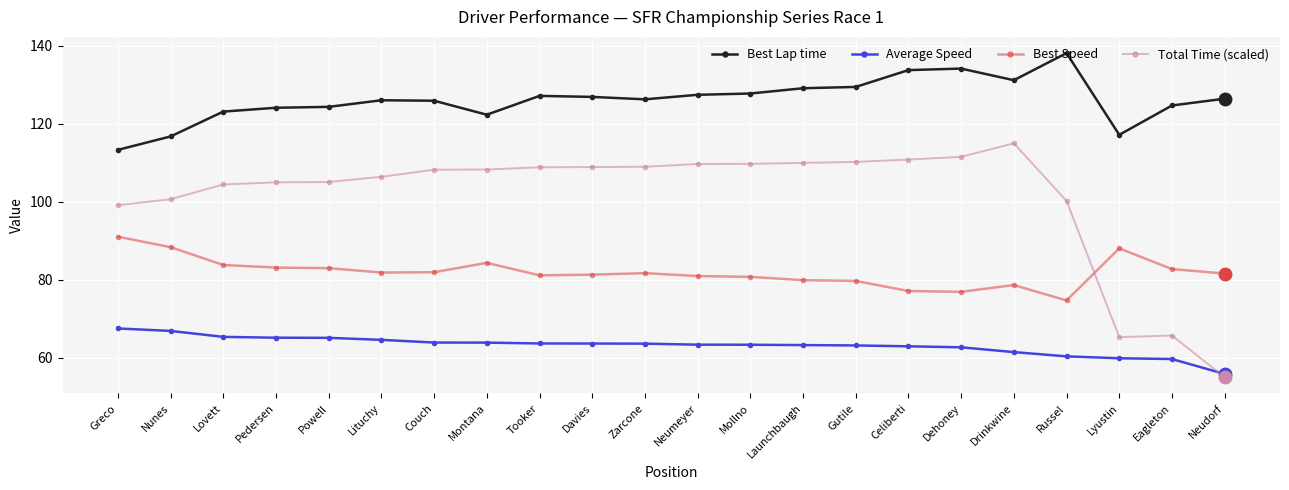

Count the number of data series in this chart.

4